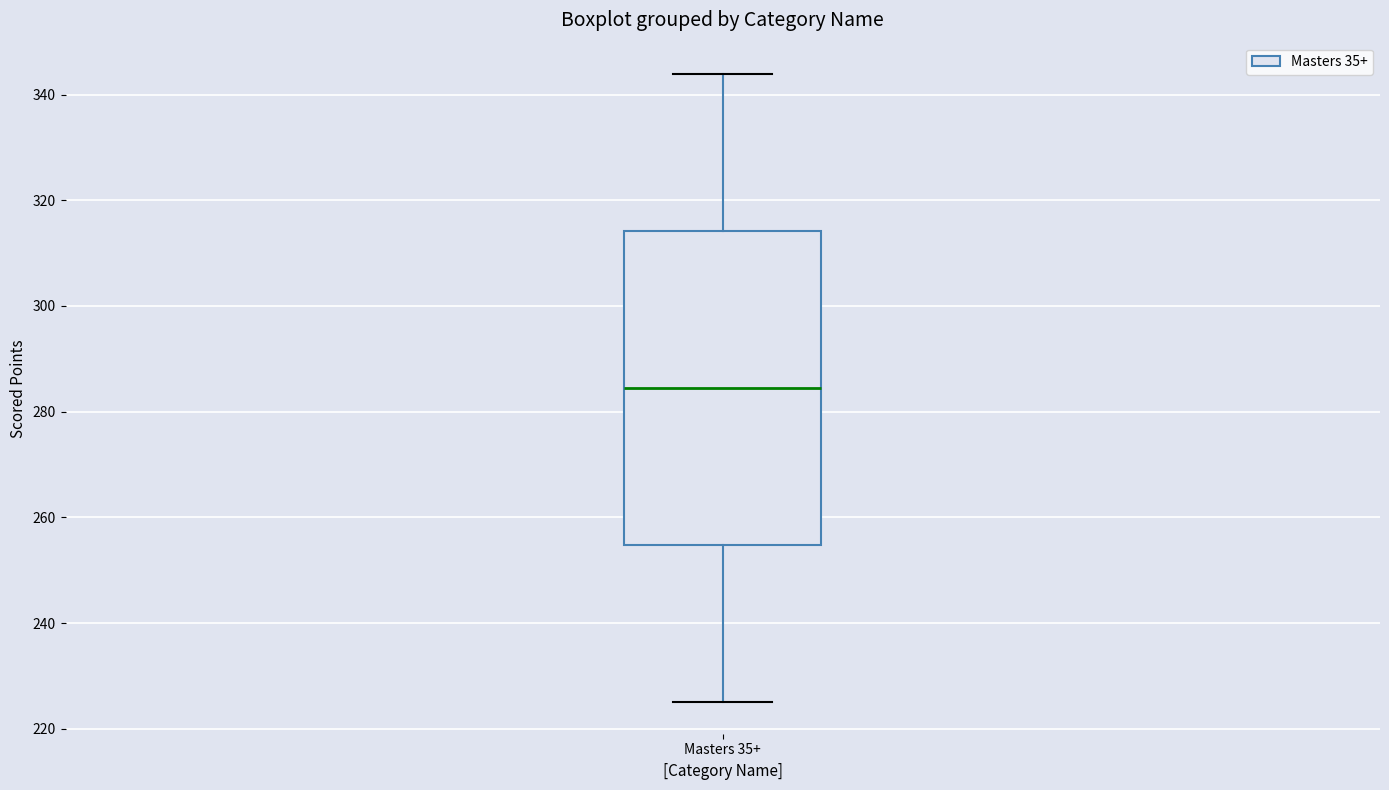

Where is the lower edge of the box for Masters 35+ on the y-axis? The values are not printed on the chart, so give them approximately, as read against the axis.

254